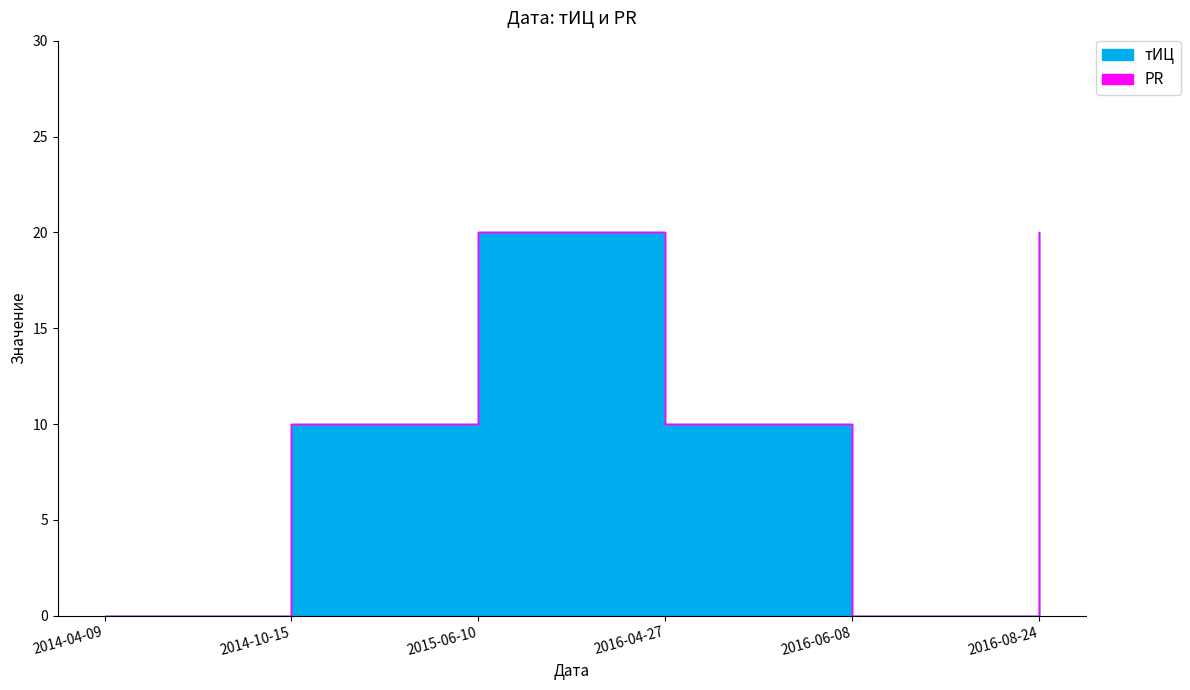

Reading left to right, extract all data points from this chart.

2014-04-09=0	2014-10-15=10	2015-06-10=20	2016-04-27=10	2016-06-08=0	2016-08-24=20